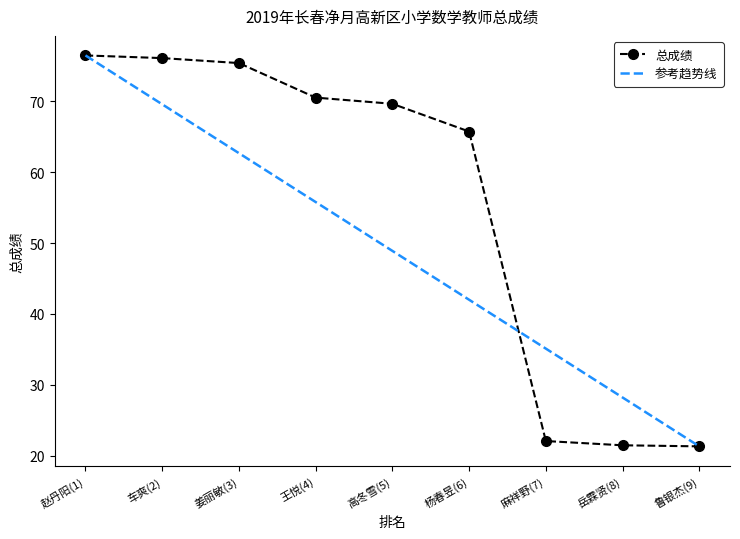

True or false: there are more than 0 points higher than both neighbors.

False